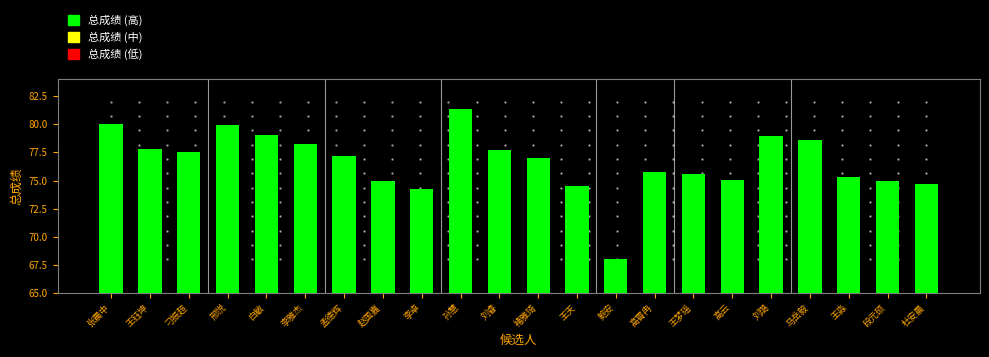

Reading left to right, transcribe all the data shown in this chart.

80.0	77.8	77.5	79.9	79.1	78.3	77.2	75.0	74.3	81.4	77.7	77.0	74.5	68.0	75.8	75.6	75.1	79.0	78.6	75.3	75.0	74.7